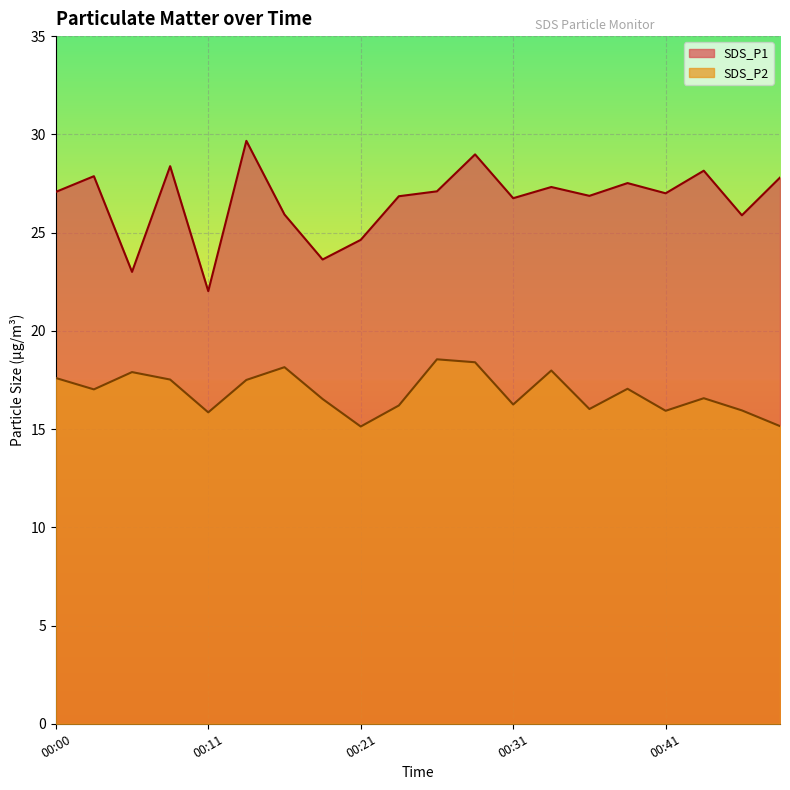

Reading left to right, extract all data points from this chart.

SDS_P1: 00:00=27.1	00:03=27.9	00:05=23.0	00:08=28.4	00:11=22.0	00:13=29.7	00:16=25.9	00:18=23.6	00:21=24.6	00:23=26.9	00:26=27.1	00:28=29.0	00:31=26.8	00:33=27.3	00:36=26.9	00:38=27.5	00:41=27.0	00:43=28.1	00:46=25.9	00:48=27.8
SDS_P2: 00:00=17.6	00:03=17.0	00:05=17.9	00:08=17.5	00:11=15.8	00:13=17.5	00:16=18.1	00:18=16.5	00:21=15.1	00:23=16.2	00:26=18.6	00:28=18.4	00:31=16.2	00:33=18.0	00:36=16.0	00:38=17.1	00:41=15.9	00:43=16.6	00:46=15.9	00:48=15.2